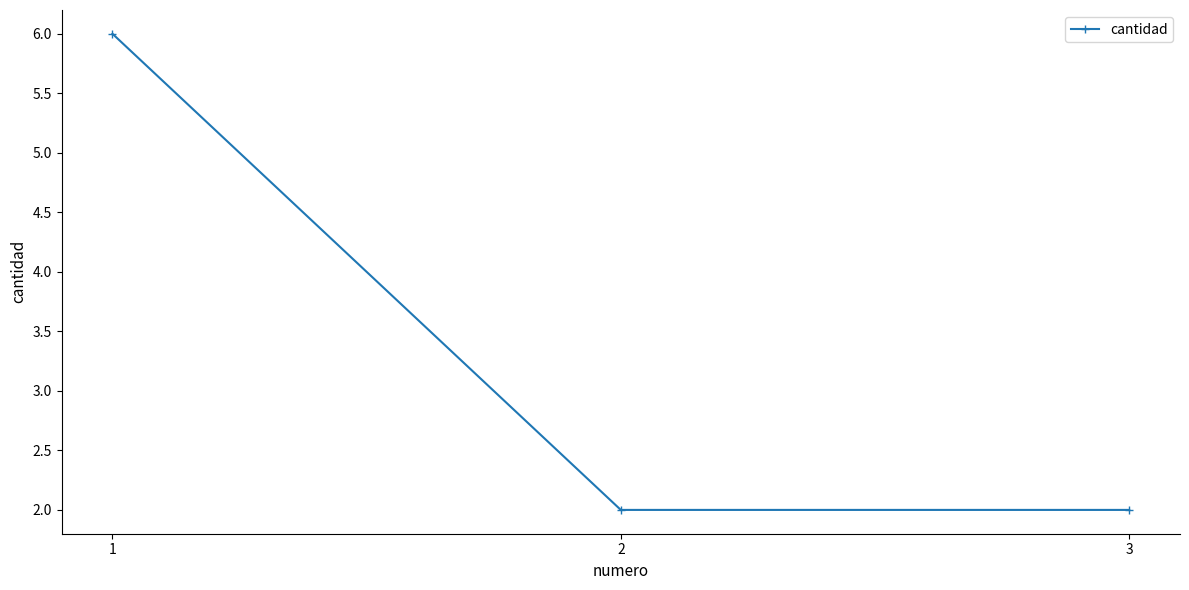

How many lines are shown in the chart?

1